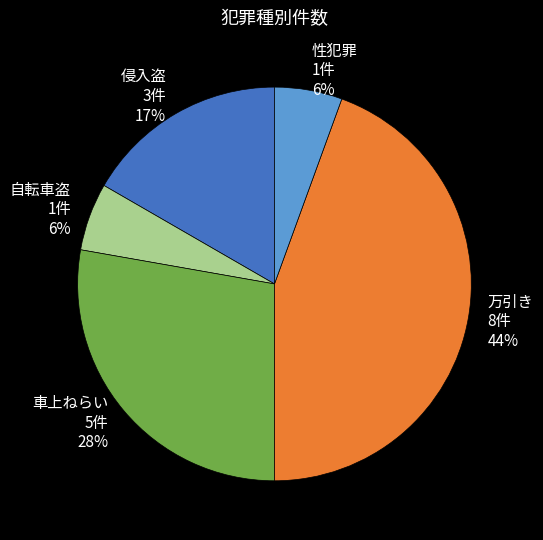

To the nearest percent, what portion does 性犯罪 represent?

6%